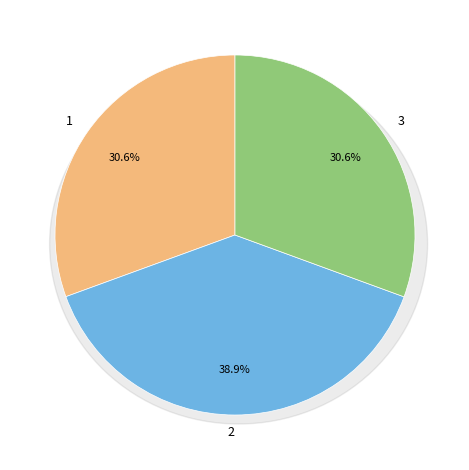

Does 1 represent more than half of the total?

No